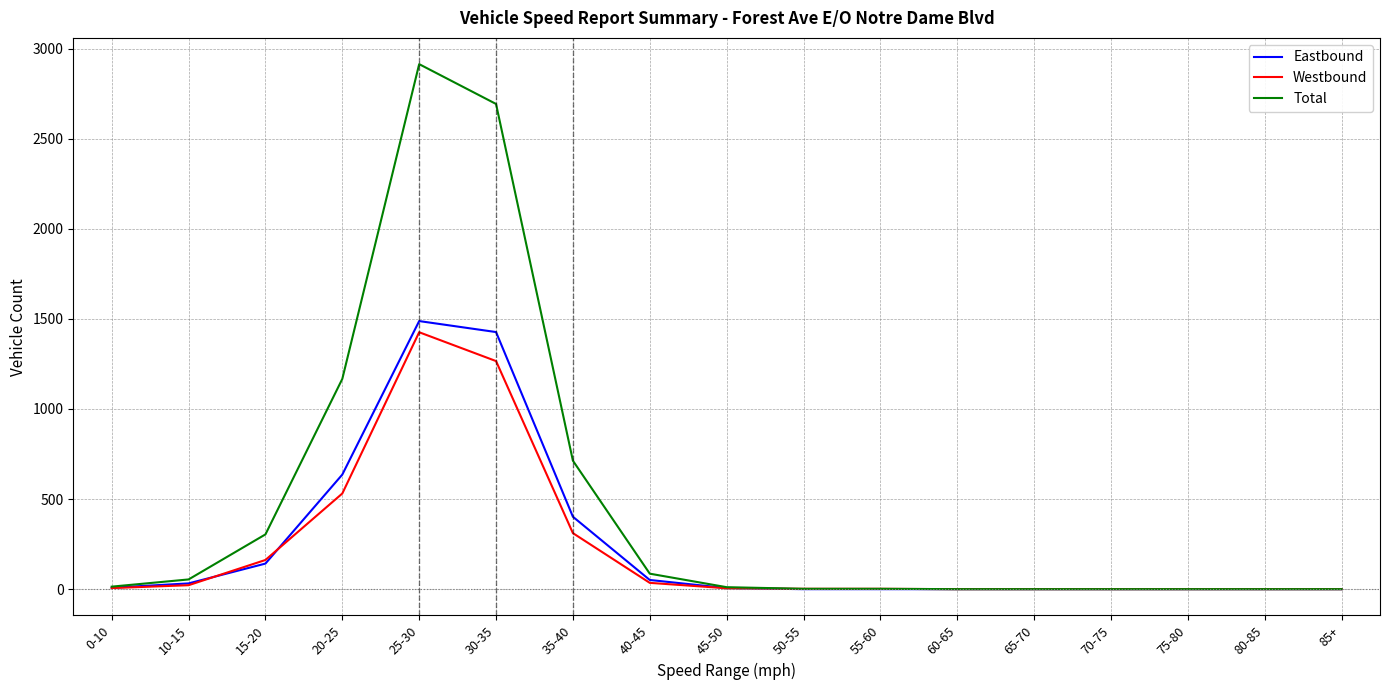

Which series has the widest spread of values?

Total